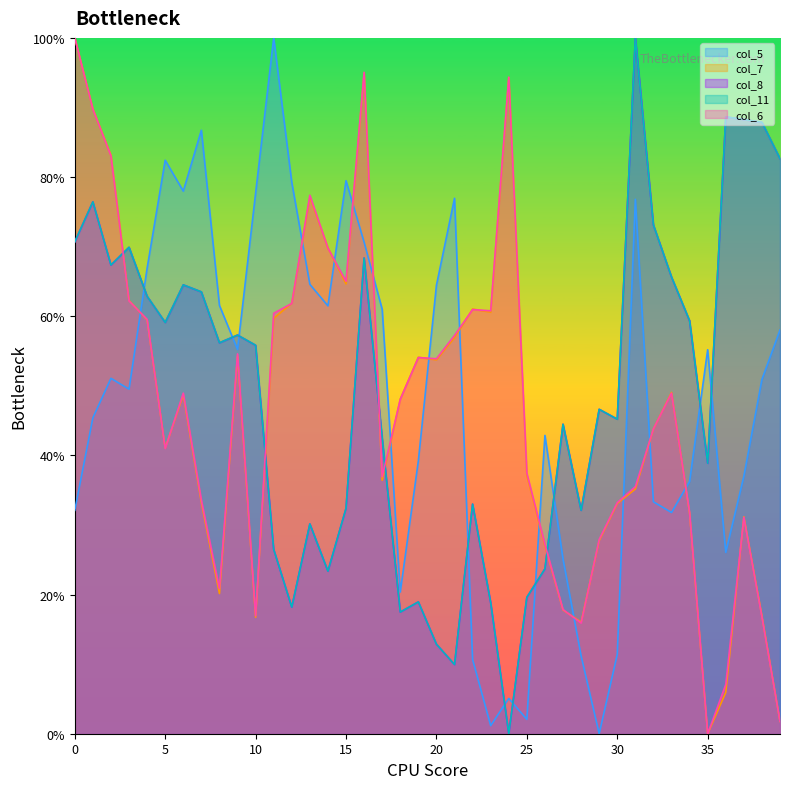

After their last crossing, which series has the higher values: col_8 or col_7?

col_8